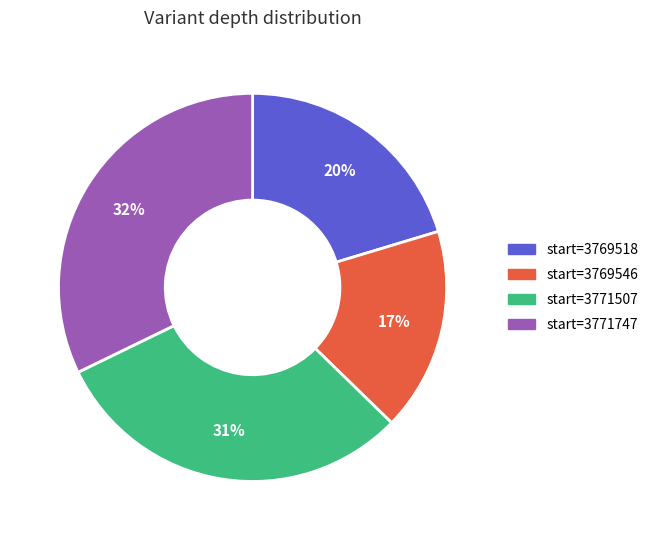

Is there a majority slice in this chart?

No